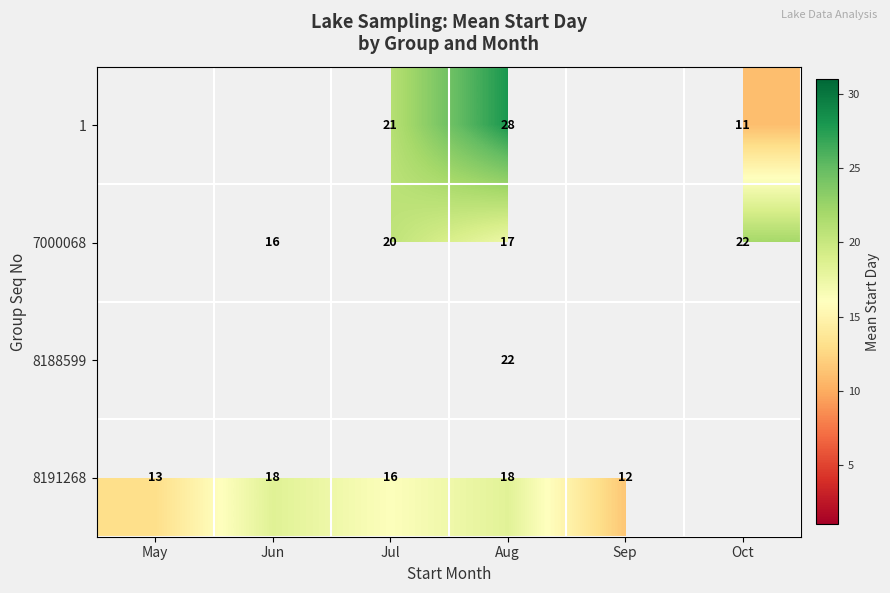

True or false: 8191268 has a value of 21 at May.

False